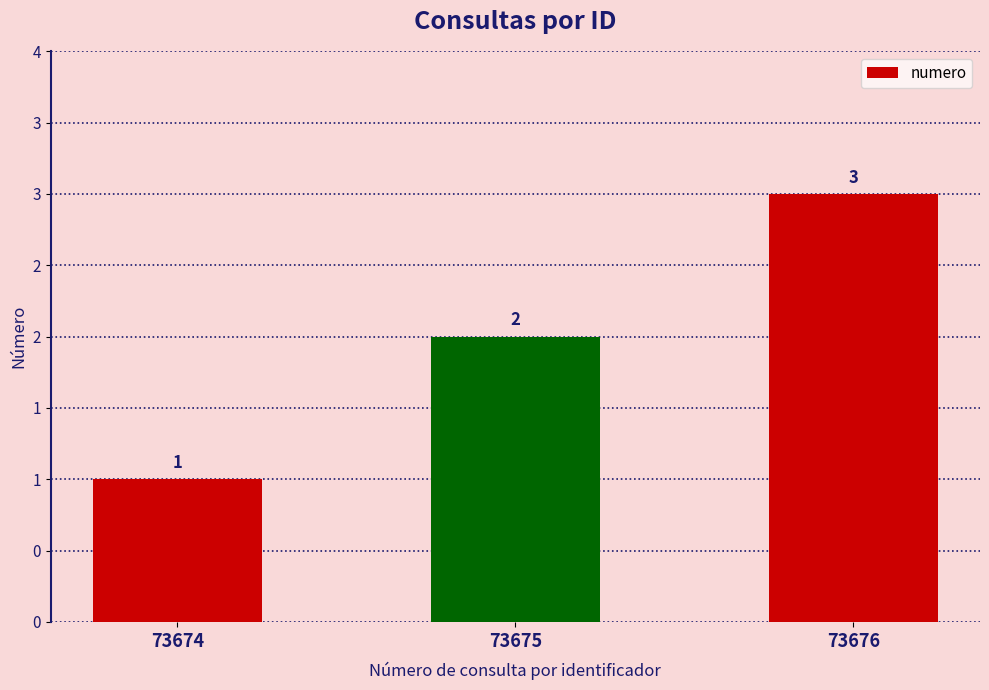

Approximately how many times larger is the value at 73674 compared to 73675?

0.5